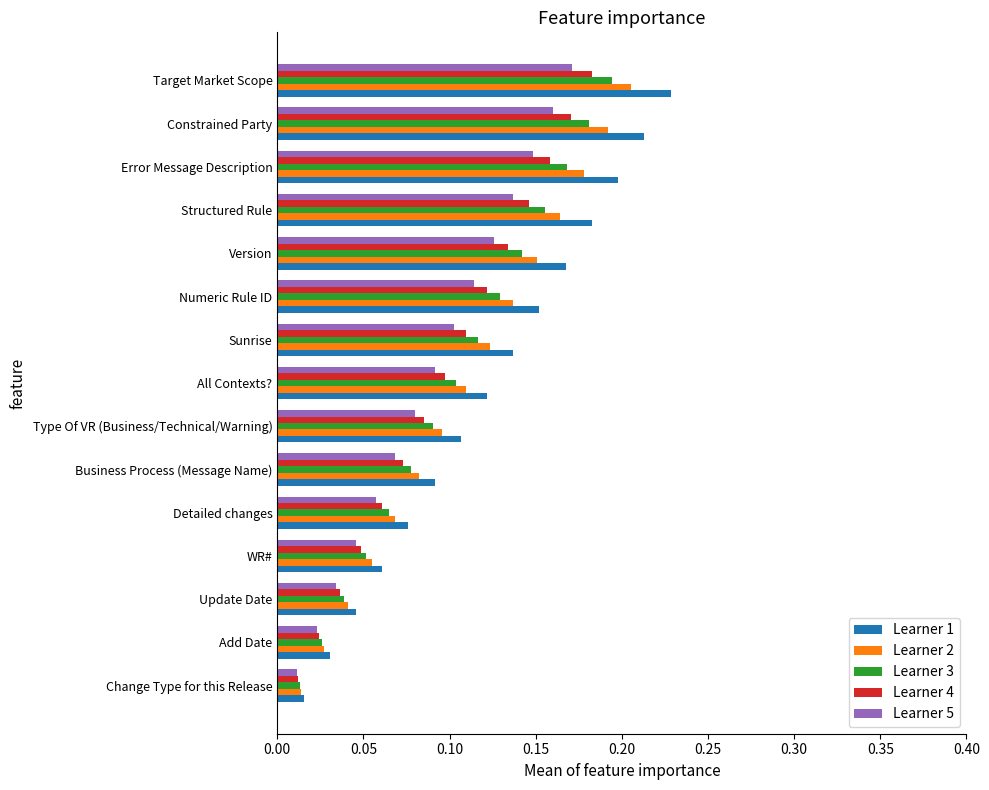

What is the sum of the Learner 1 values at All Contexts? and Constrained Party?

0.3